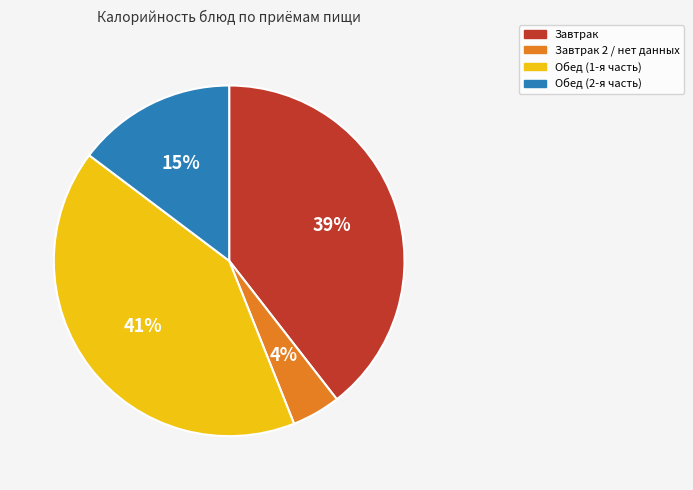

What is the largest slice in the pie chart?

Обед (1-я часть)